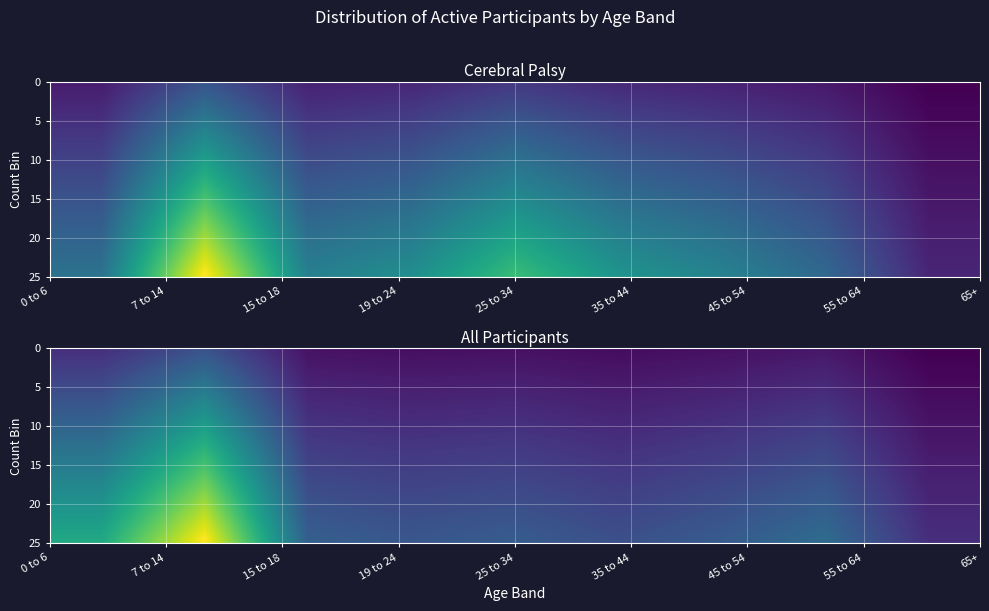

At how many categories does at least one series exceed 53598?

6